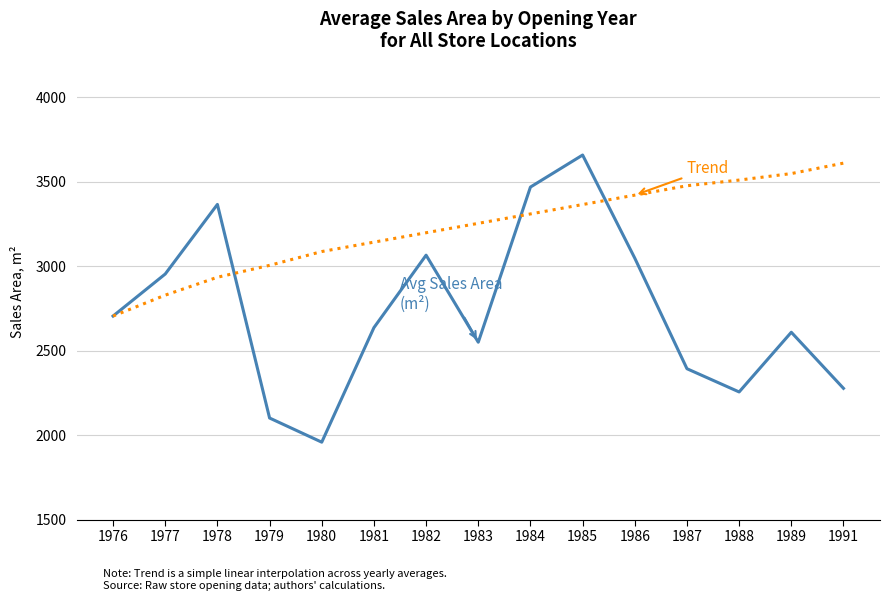

What is the maximum value shown in the chart?

3658.7